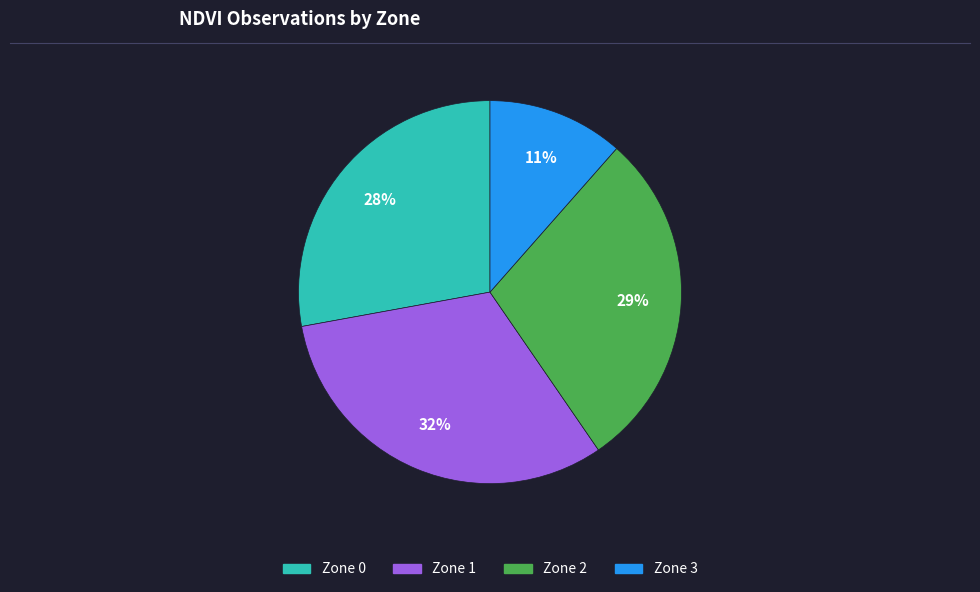

Is the sum of Zone 1 and Zone 2 greater than half?

Yes